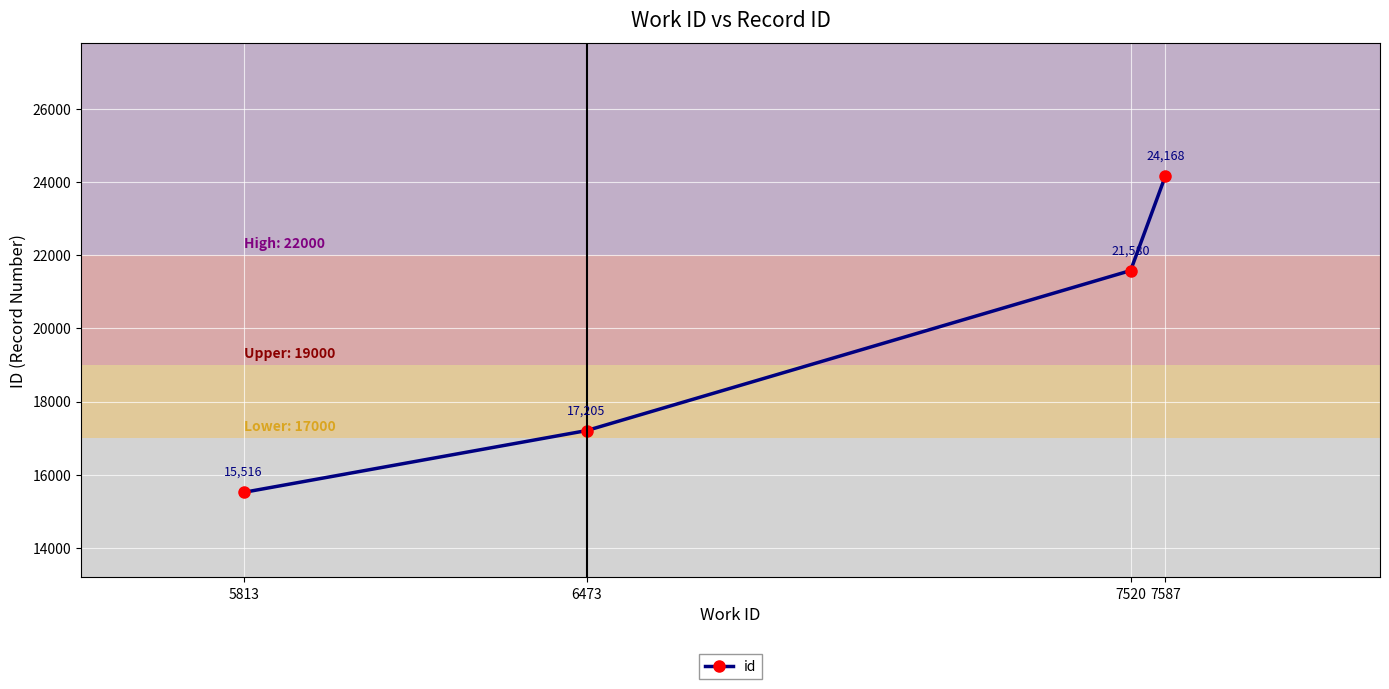

What is the value of the 1st point from the left?

15516